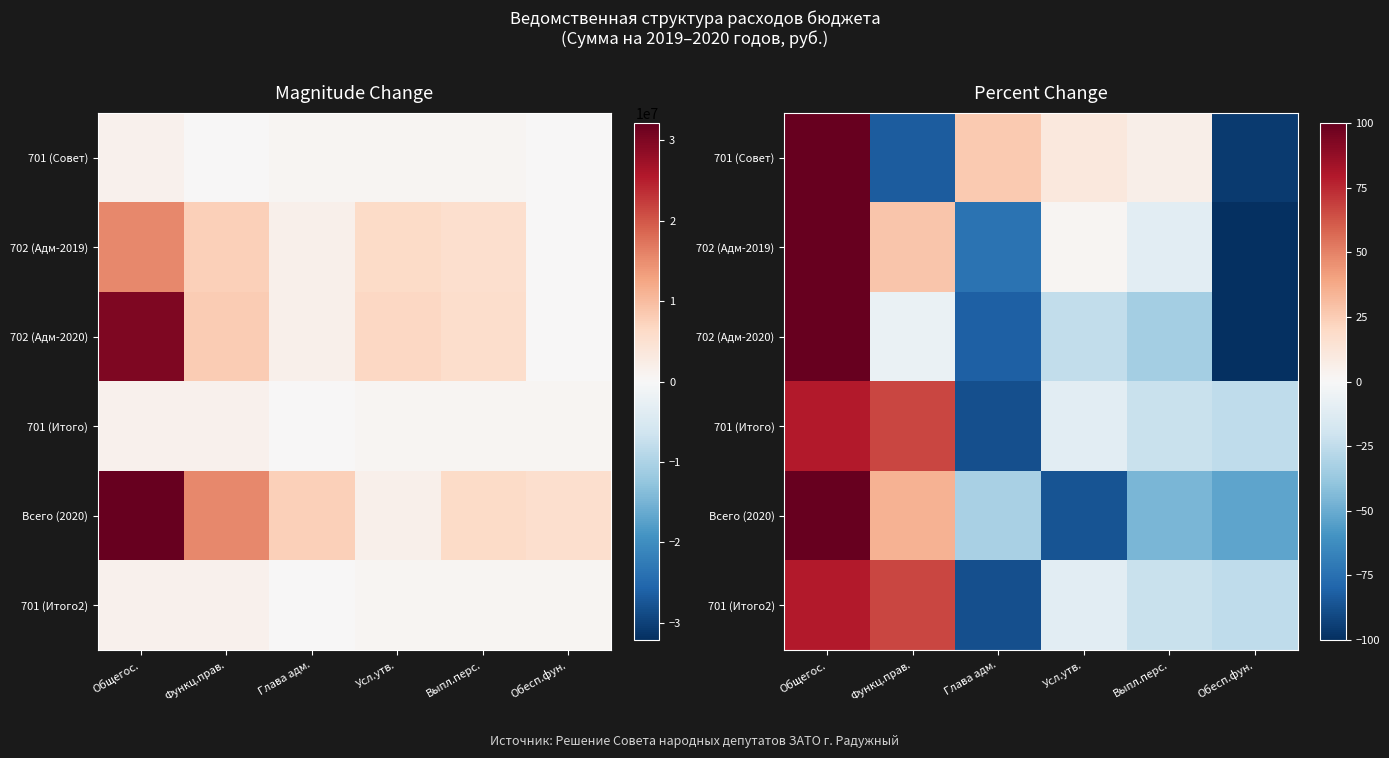

Which has a higher value, Общегос. or Функц.прав.?

Общегос.